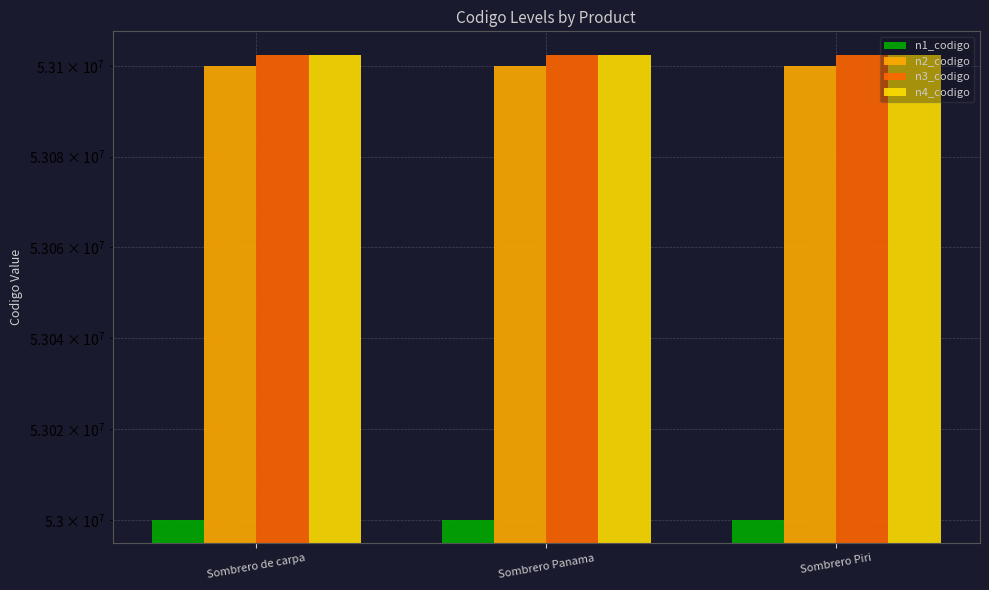

Where is n2_codigo nearest to the value 53100000?

Sombrero de carpa